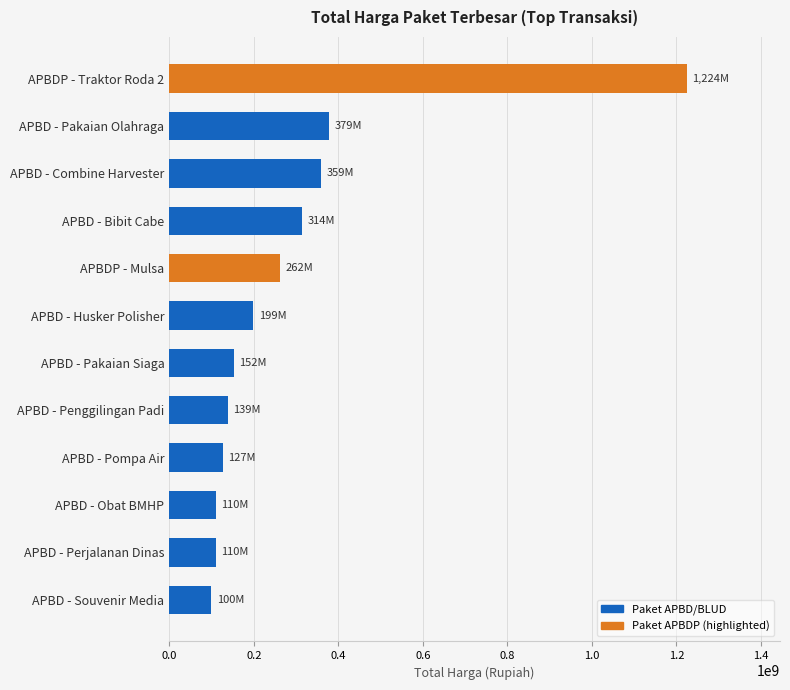

What is the difference between the maximum and minimum values?

1124682000